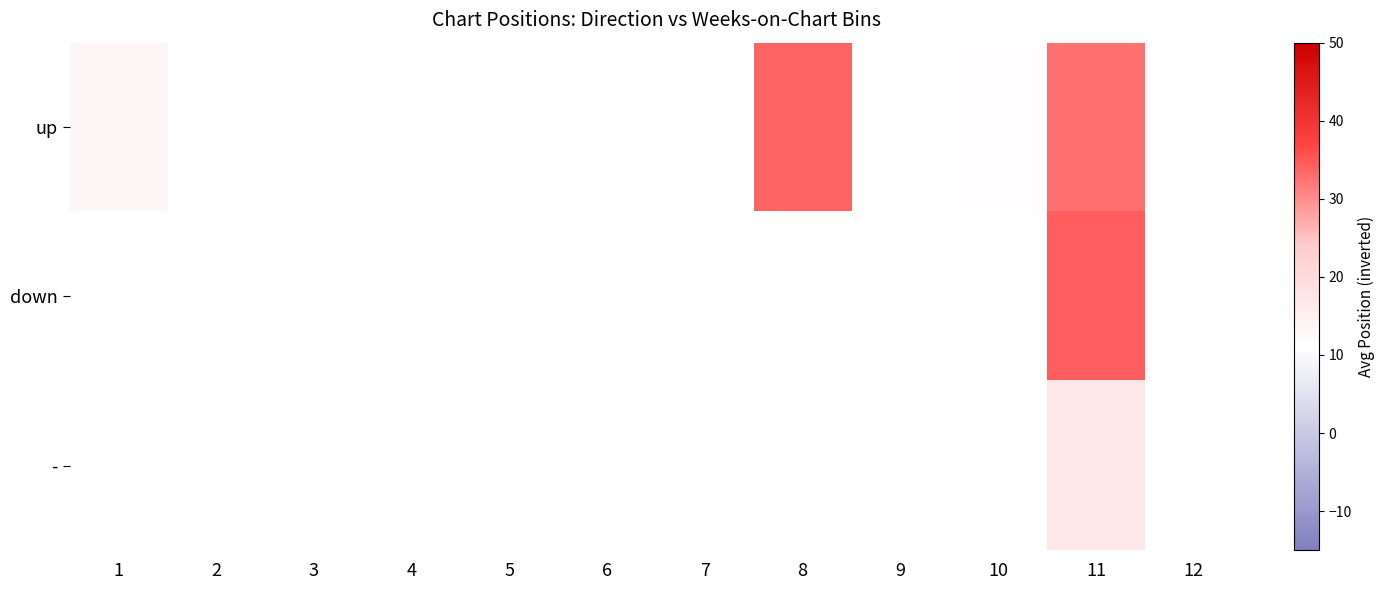

Count the number of data series in this chart.

3